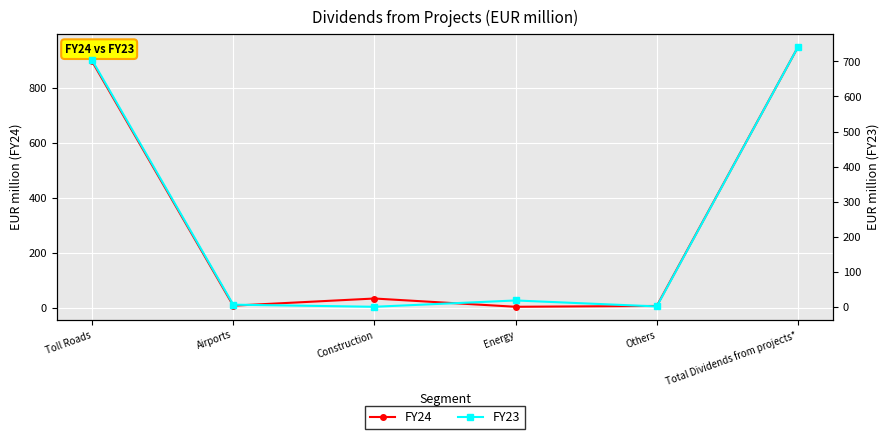

Reading left to right, transcribe all the data shown in this chart.

FY24: 895	8	34	4	7	947
FY23: 704	6	0	18	1	741